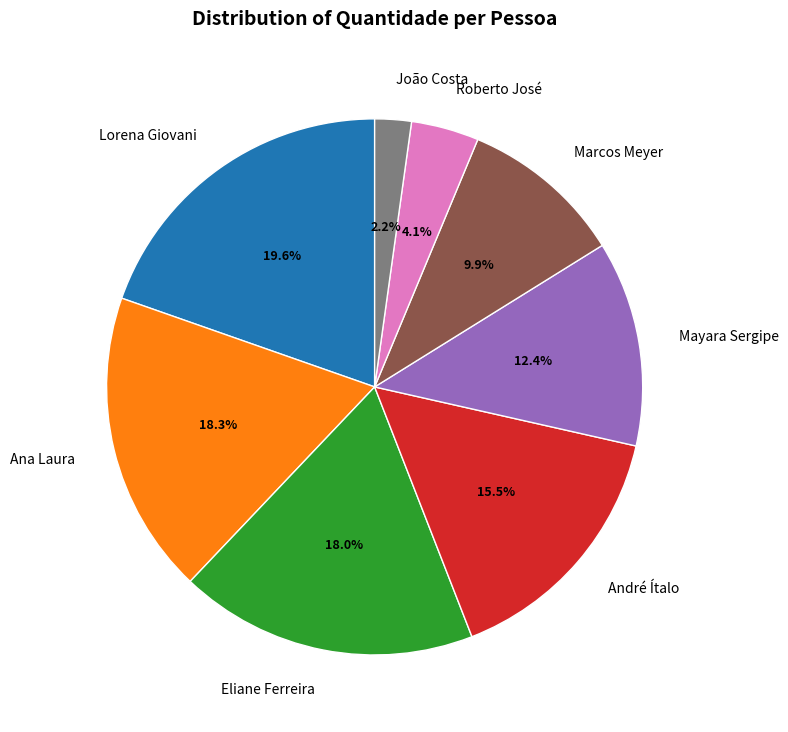

Which has a higher value, Lorena Giovani or André Ítalo?

Lorena Giovani